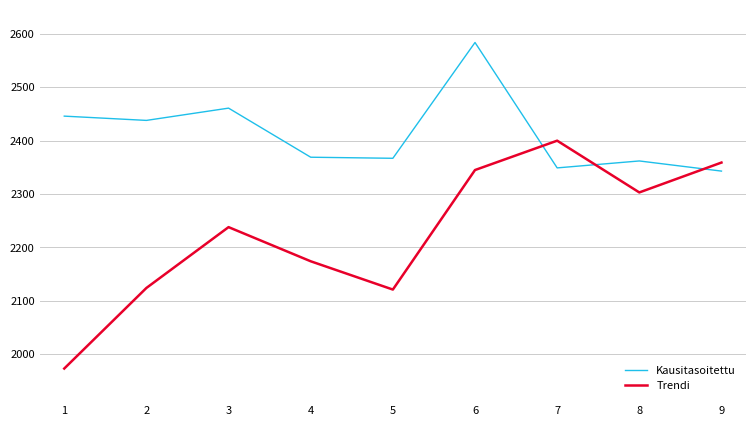

How many times do Kausitasoitettu and Trendi cross each other?

3